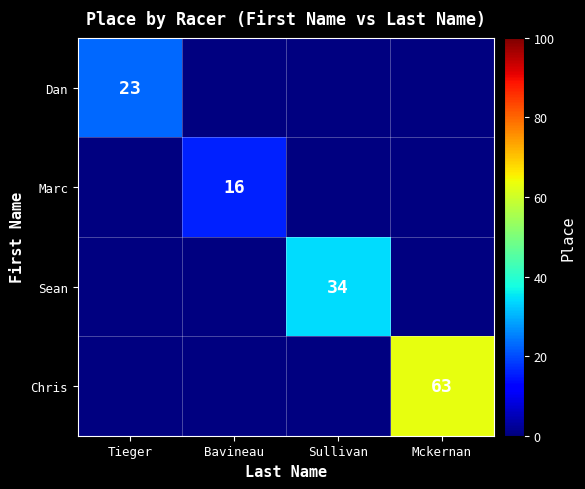

The Sean series shows 45 at Sullivan. True or false?

False